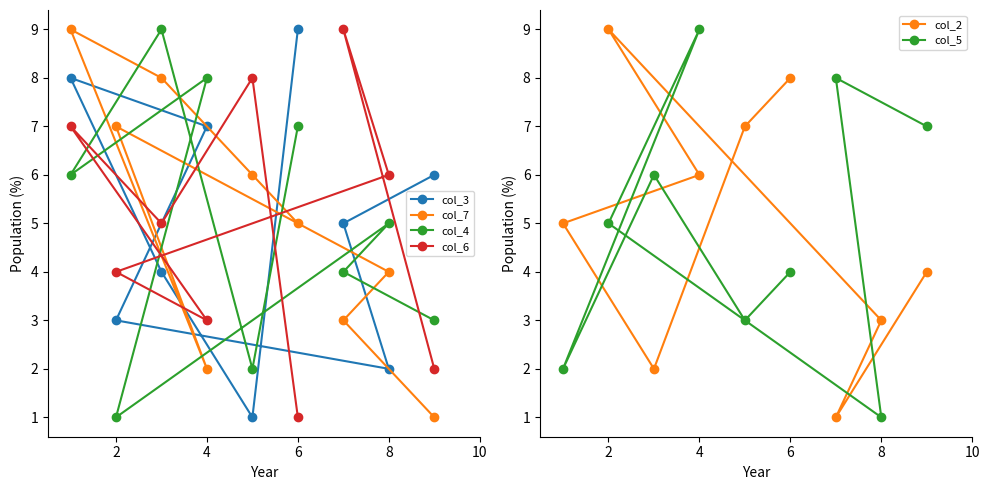

The value of col_4 at 8 is 5. True or false?

True